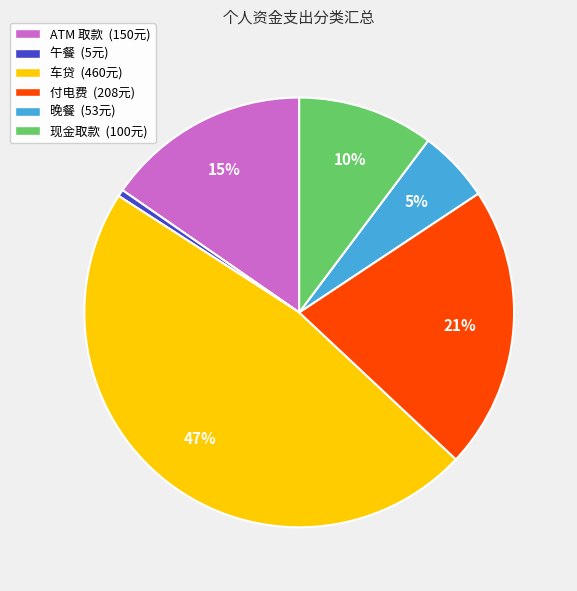

The 车贷 slice represents 47% of the pie. True or false?

True